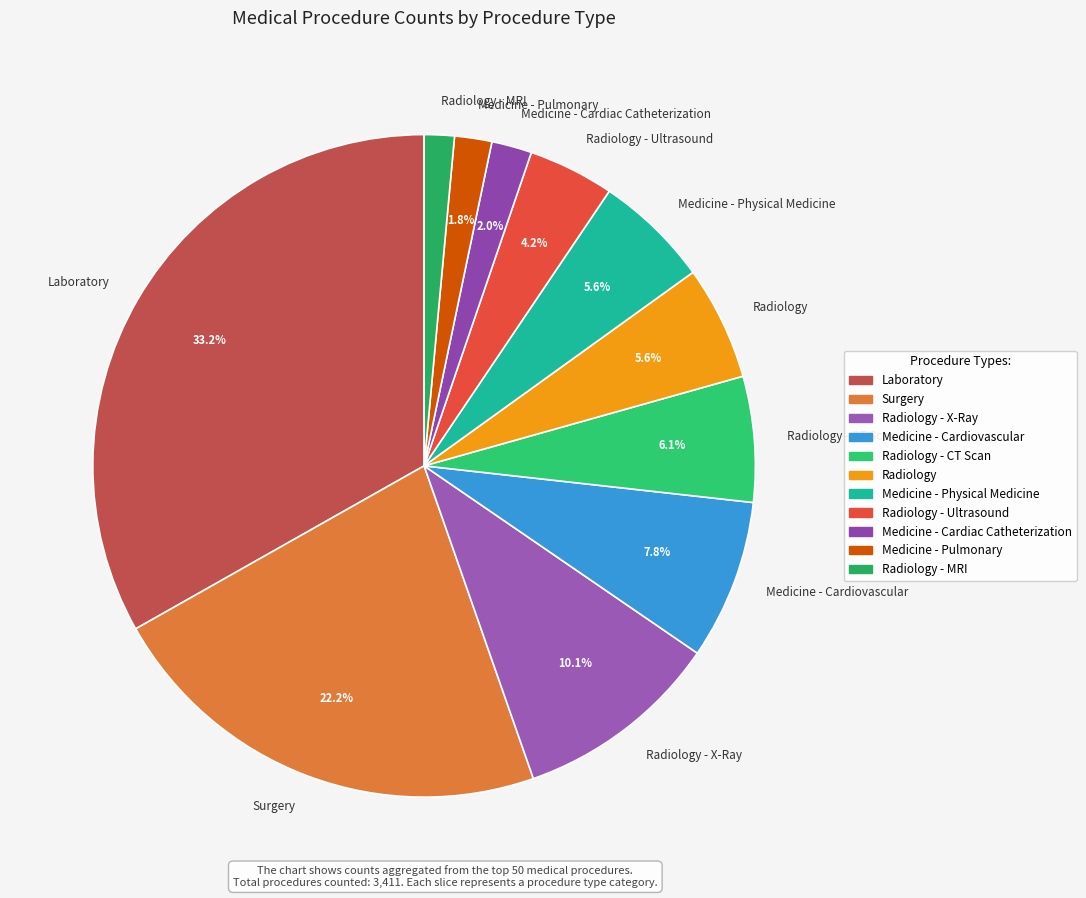

Is the sum of Medicine - Cardiac Catheterization and Medicine - Cardiovascular greater than half?

No